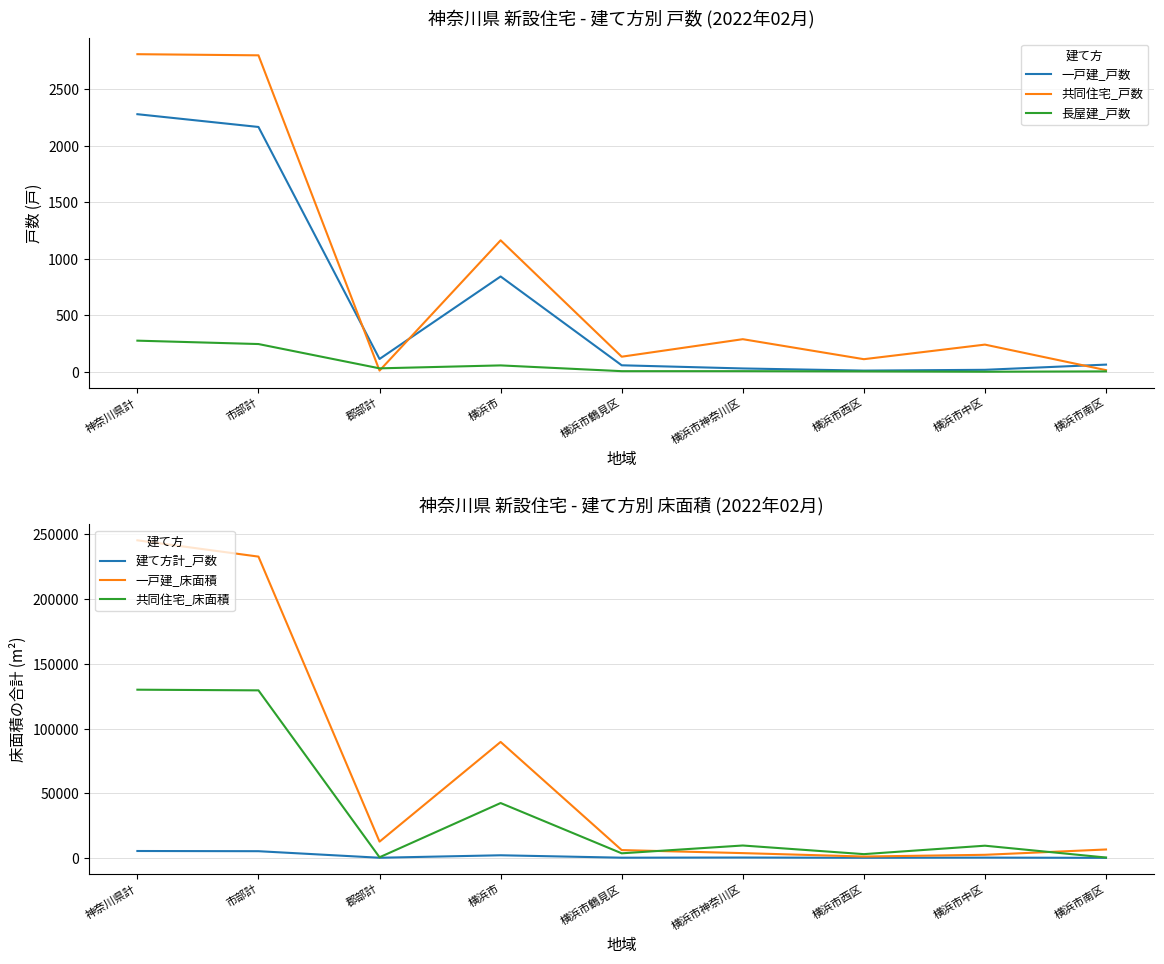

What is the sum of the 一戸建_戸数 values at 横浜市西区 and 横浜市?

853